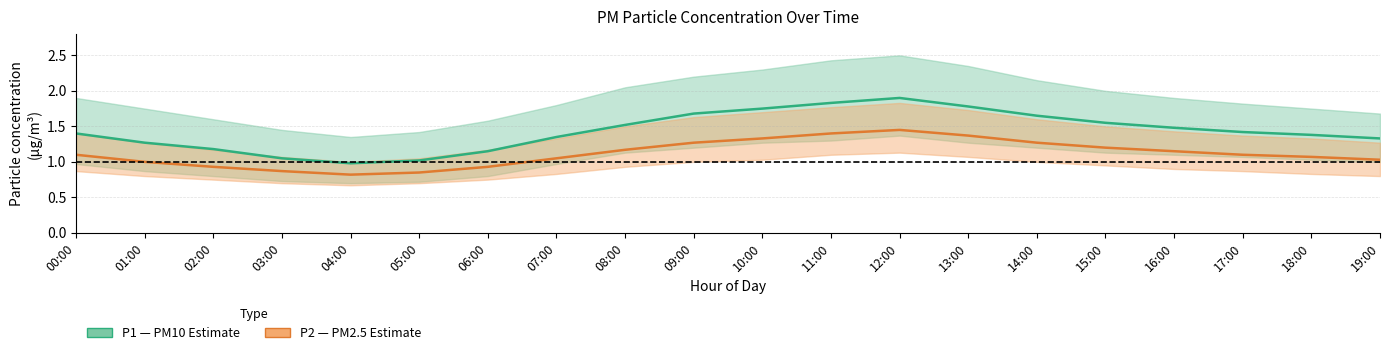

The value of P1 (PM10) at 15:00 is 2.7. True or false?

False